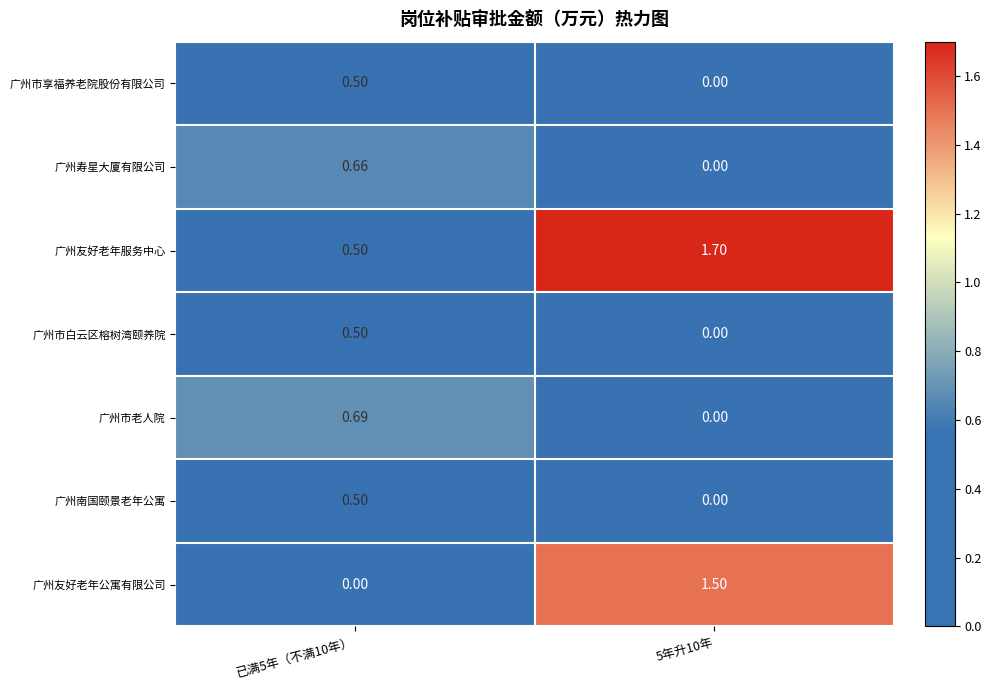

Which series has the largest total across all categories?

广州友好老年服务中心